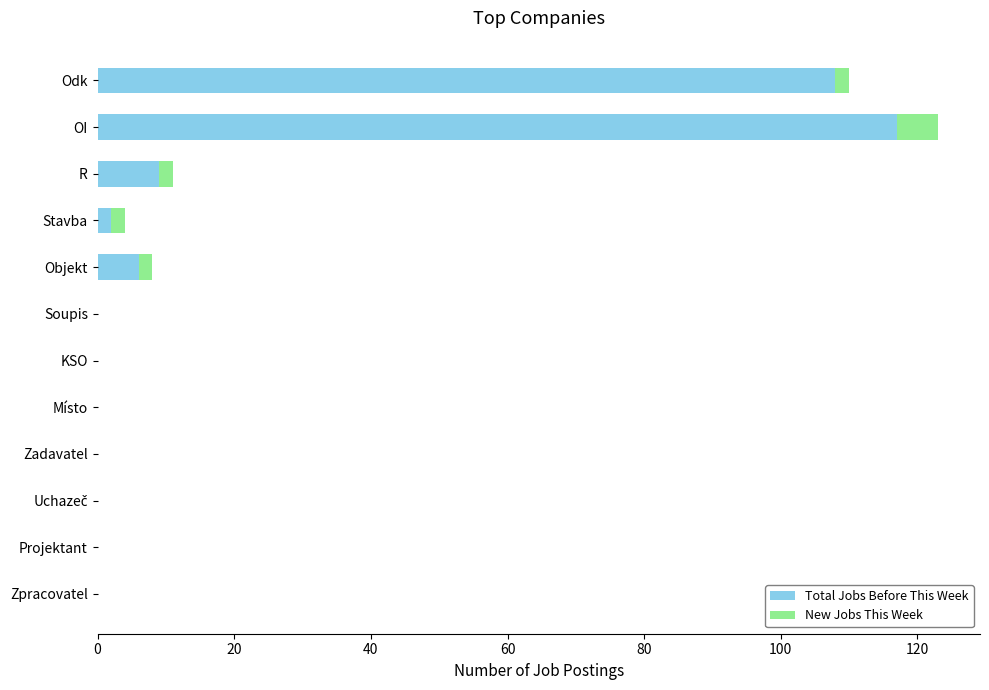

How many data points does each series have?

12